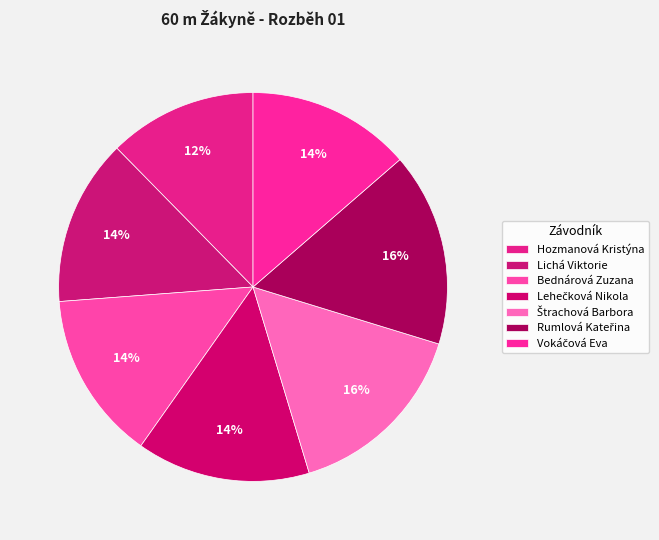

To the nearest percent, what percentage of the pie is Bednárová Zuzana?

14%